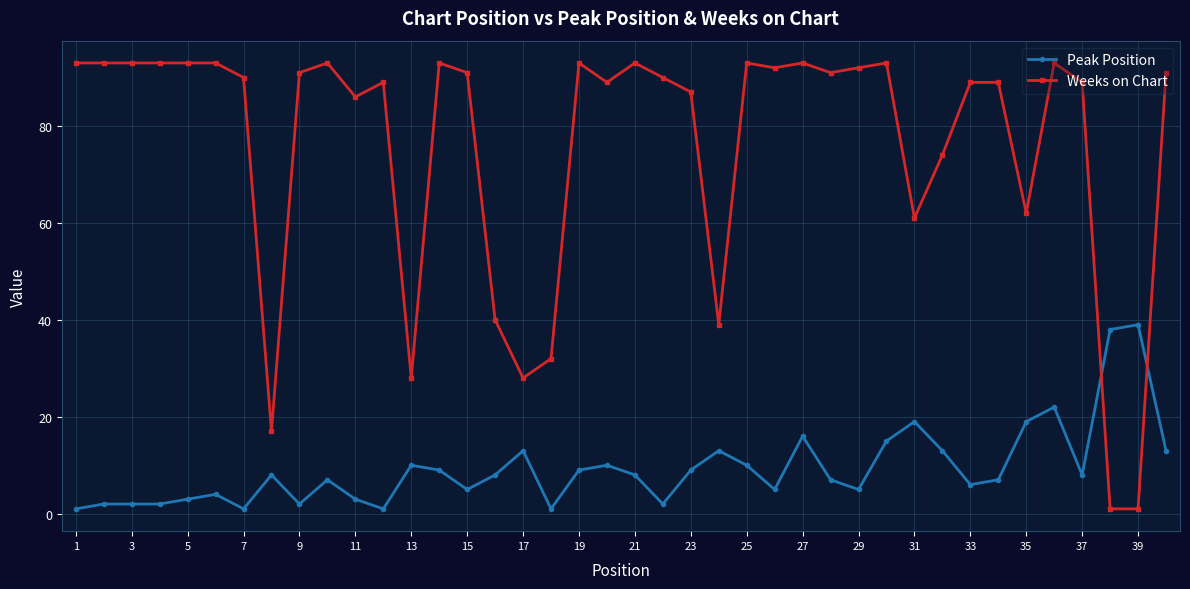

What is the maximum value for Peak Position?

39